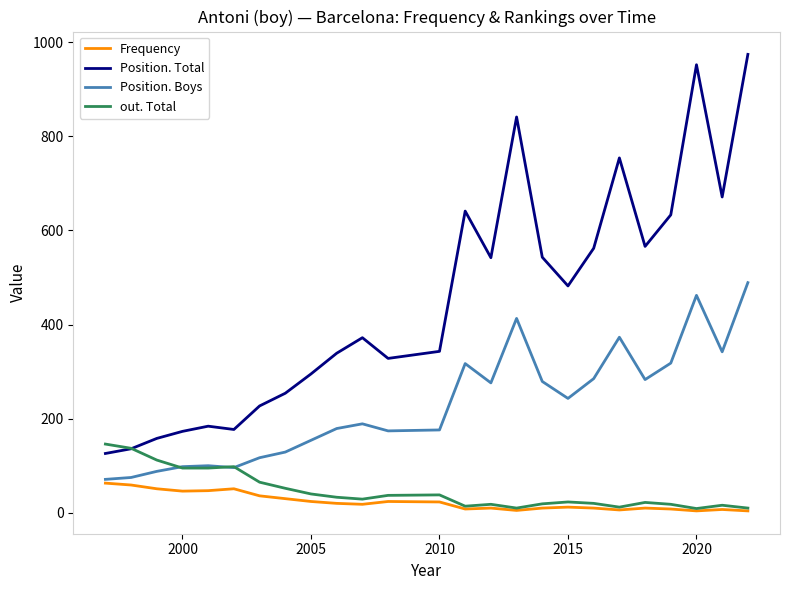

Which series has the widest spread of values?

Position. Total